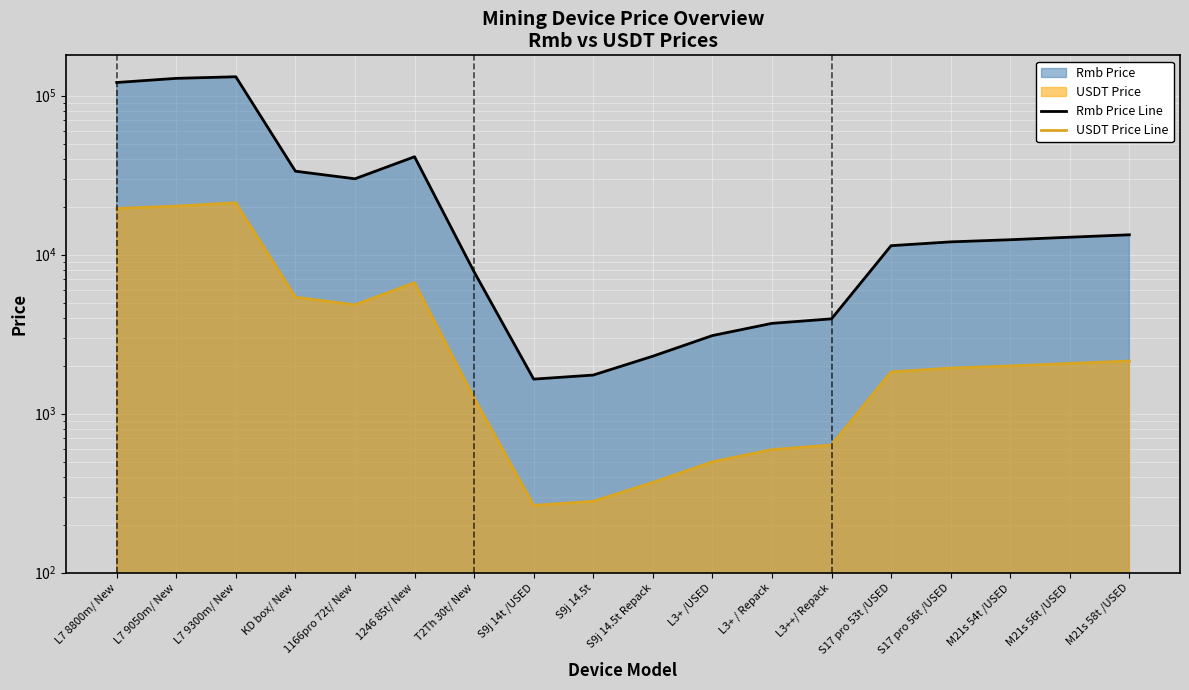

How many series are shown in this chart?

2